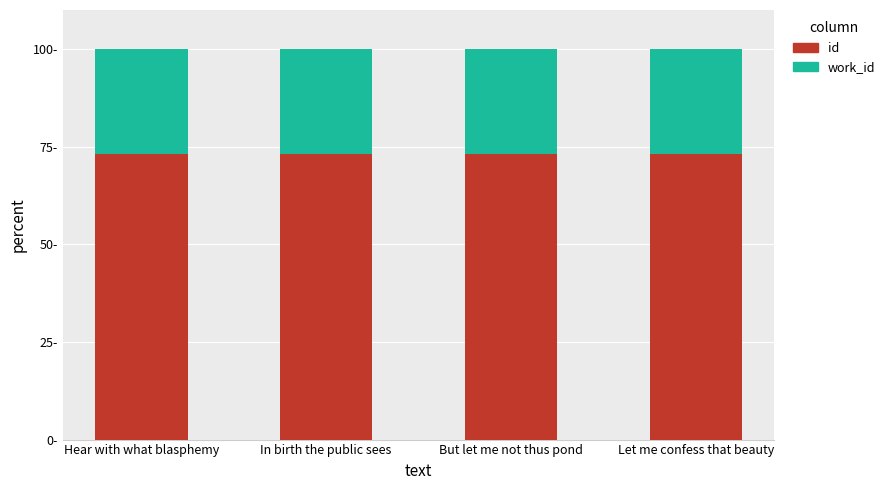

Are the bars grouped side by side (vs. stacked)?

No